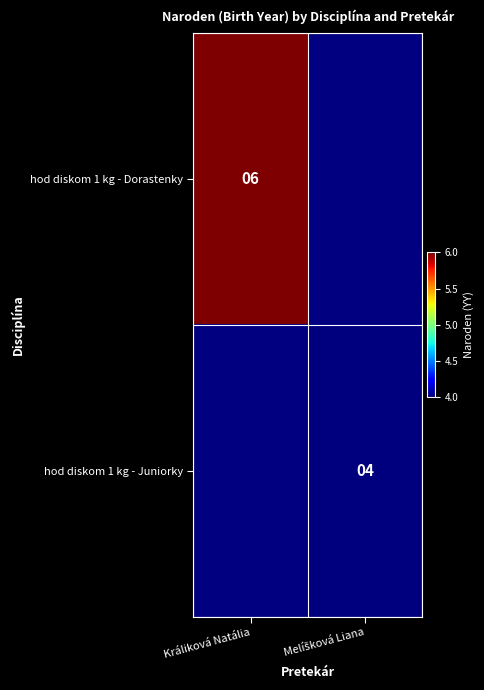

Is it true that hod diskom 1 kg - Dorastenky equals 6 at Králiková Natália?

True